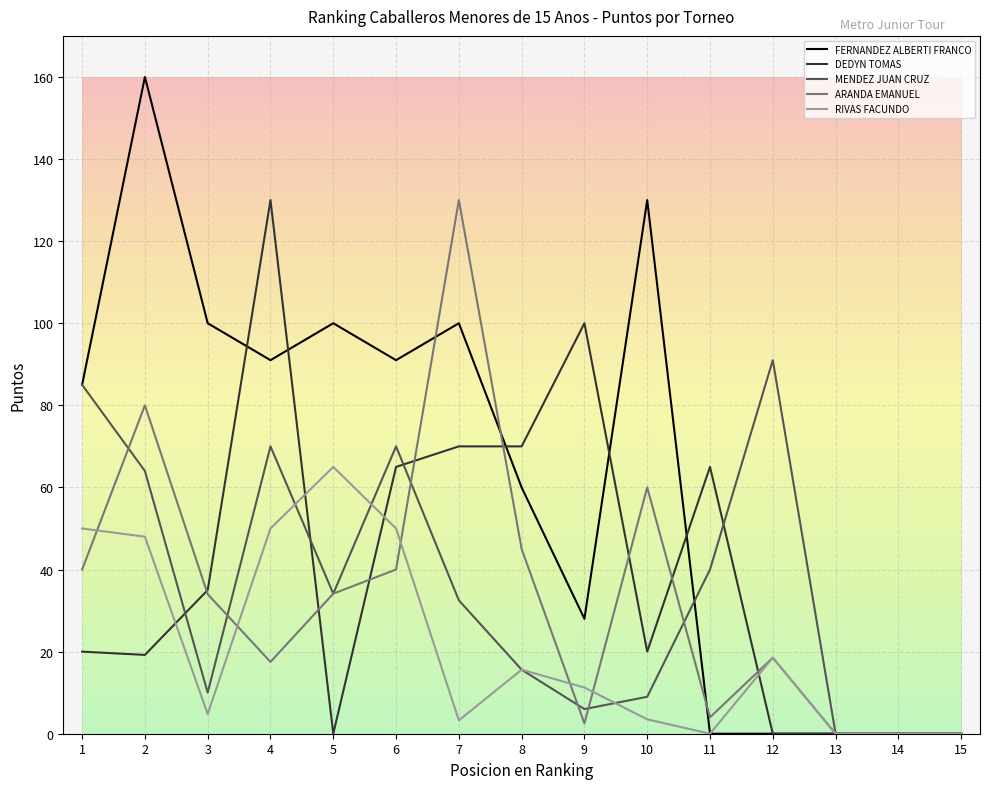

Count the number of categories in the chart.

15